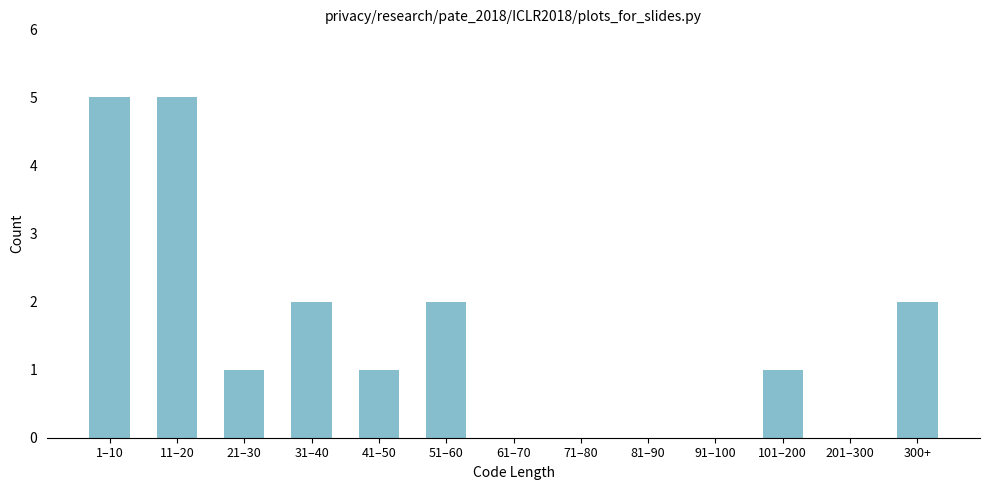

Reading left to right, extract all data points from this chart.

1–10=5	11–20=5	21–30=1	31–40=2	41–50=1	51–60=2	61–70=0	71–80=0	81–90=0	91–100=0	101–200=1	201–300=0	300+=2